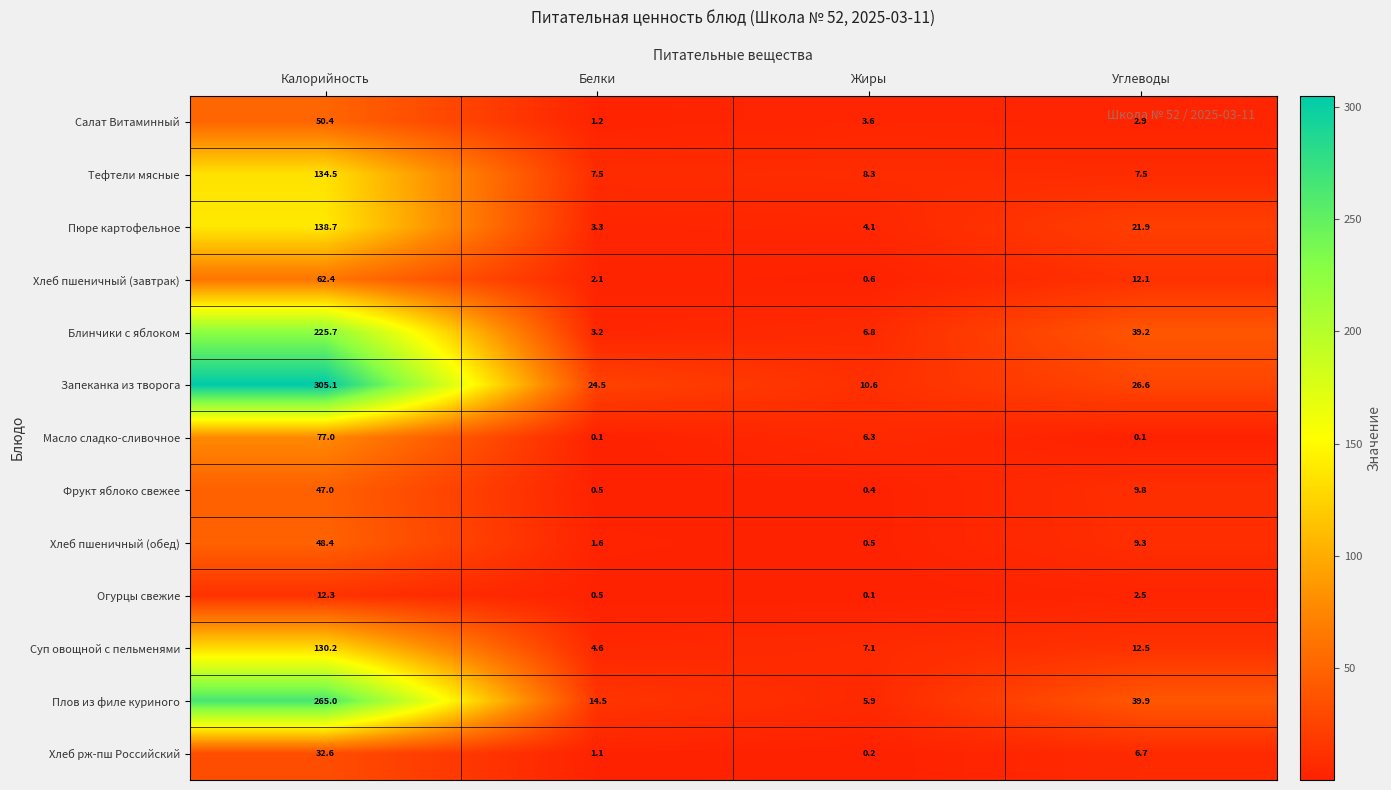

Which series has the largest total across all categories?

Запеканка из творога